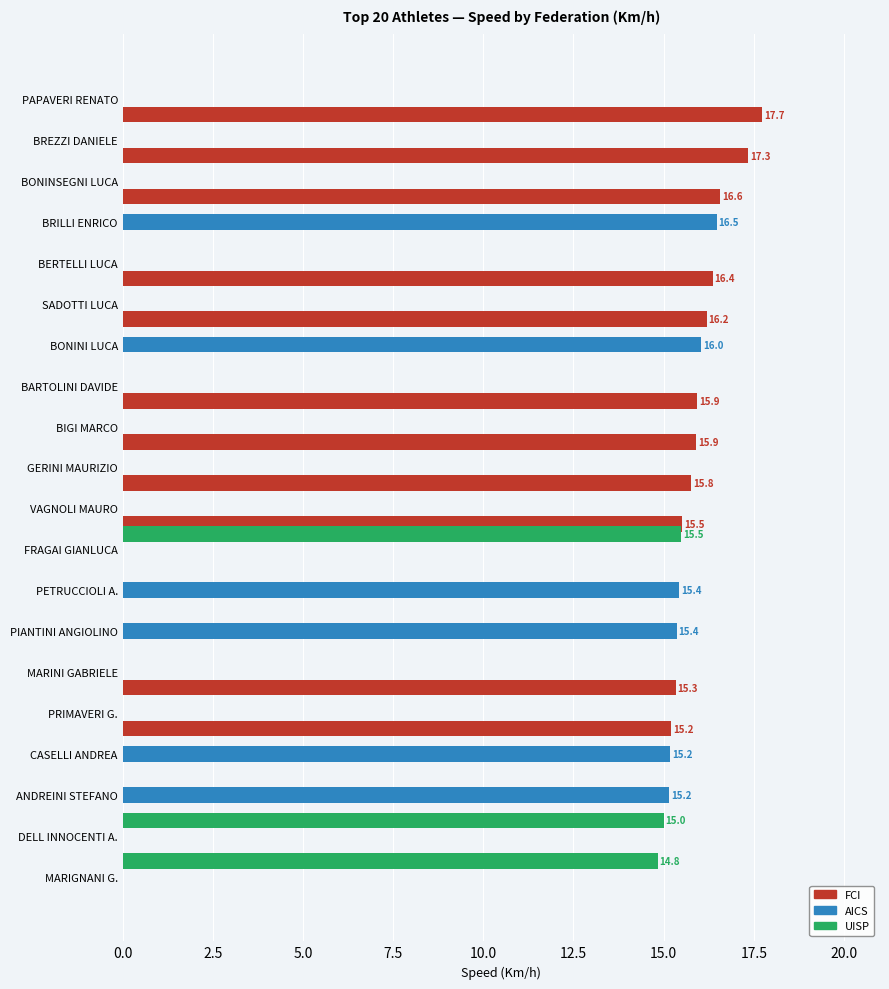

What is the maximum value shown in the chart?

17.7